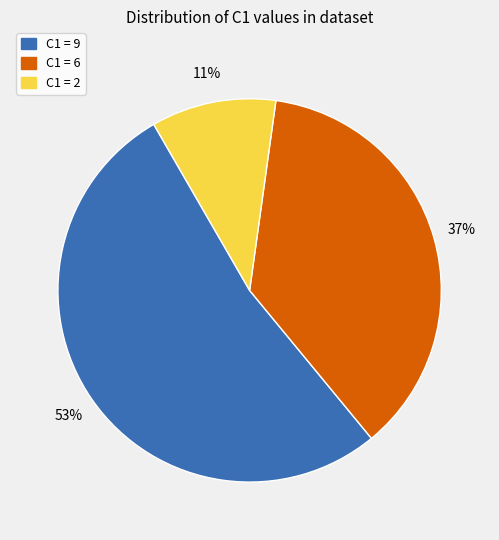

To the nearest percent, what is the difference between the largest and smallest slice percentages?

42%